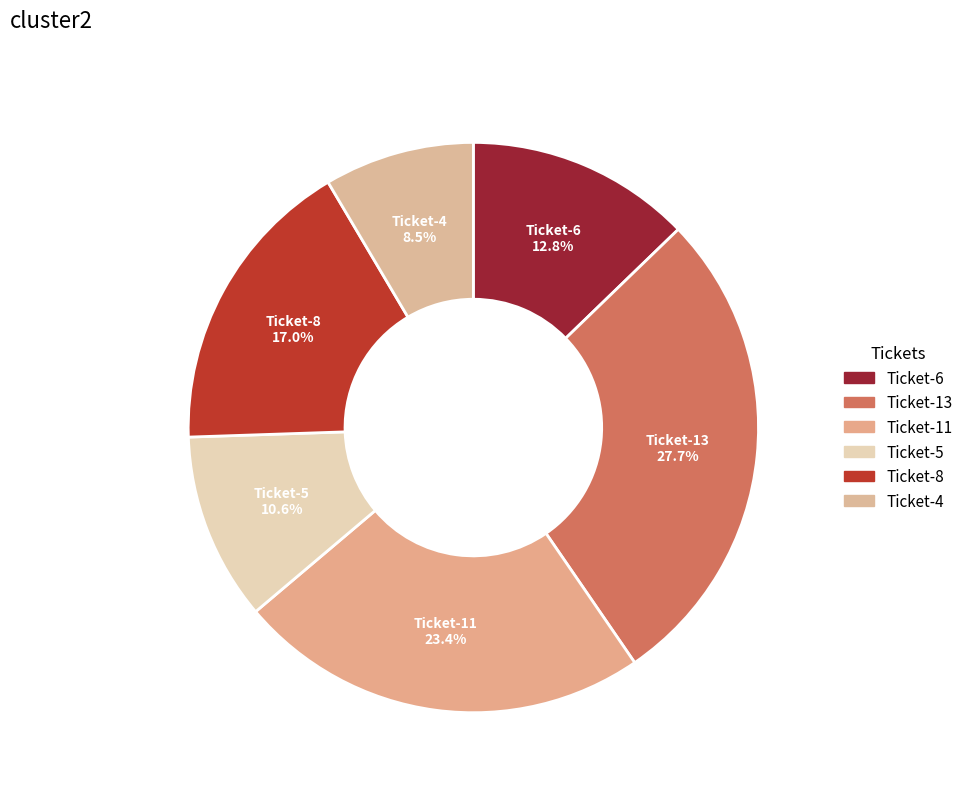

How many slices are in this pie chart?

6